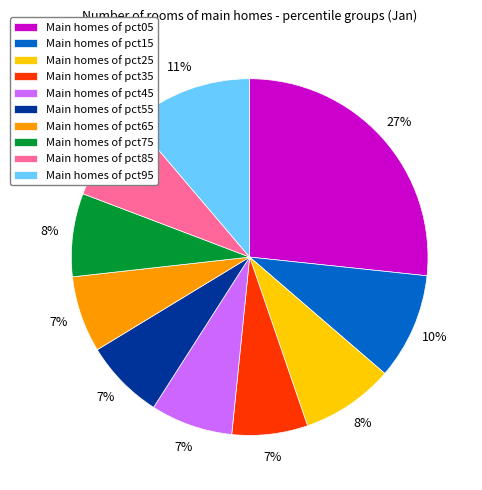

Do Main homes of pct05 and Main homes of pct35 together represent more than half of the pie?

No